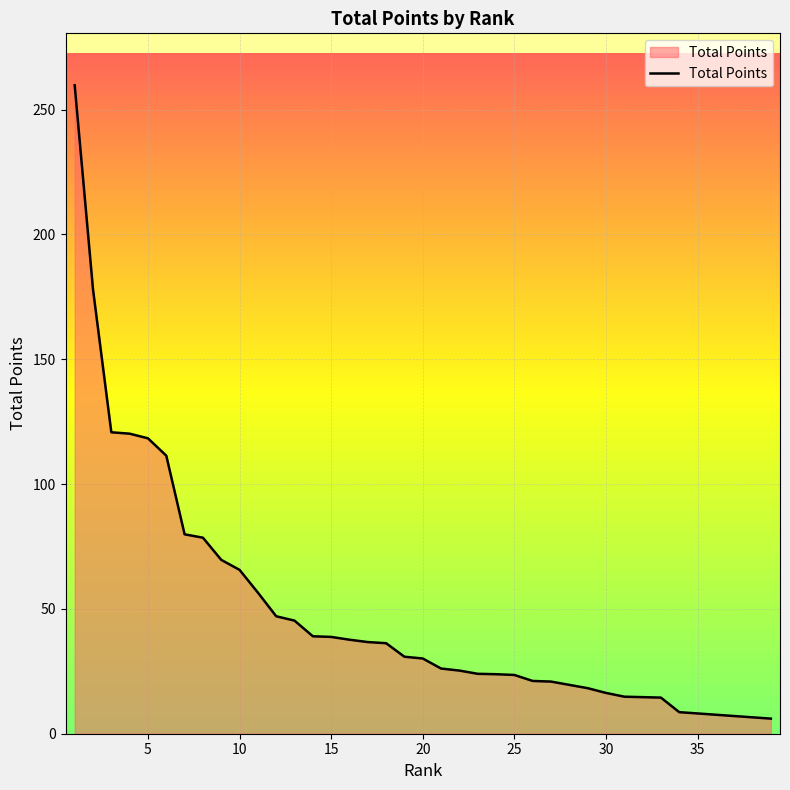

Does the chart display data point markers on the line(s)?

No